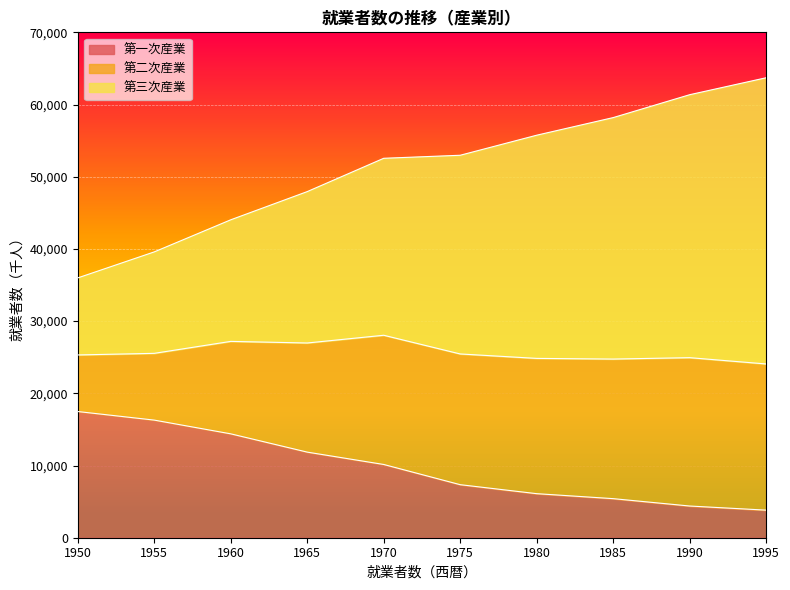

What is the difference between the second highest and minimum values in the 第一次産業 series?

12471